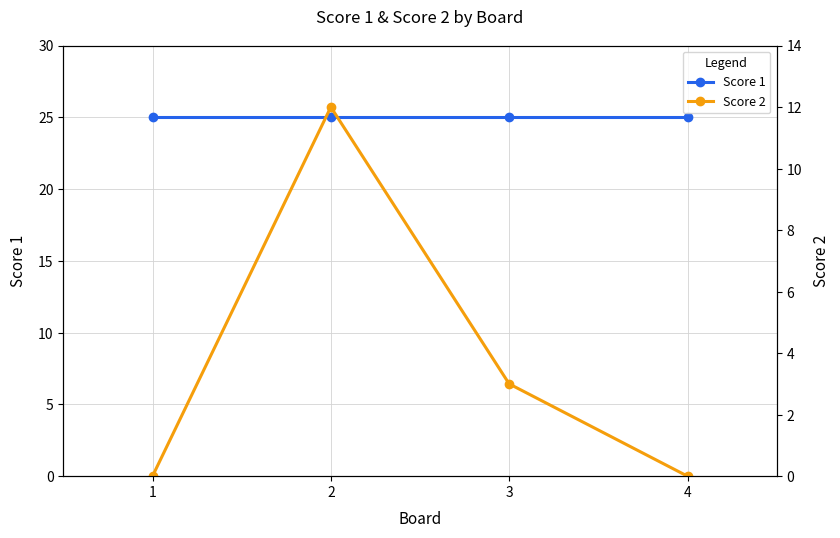

What are all the series names shown in the legend?

Score 1, Score 2